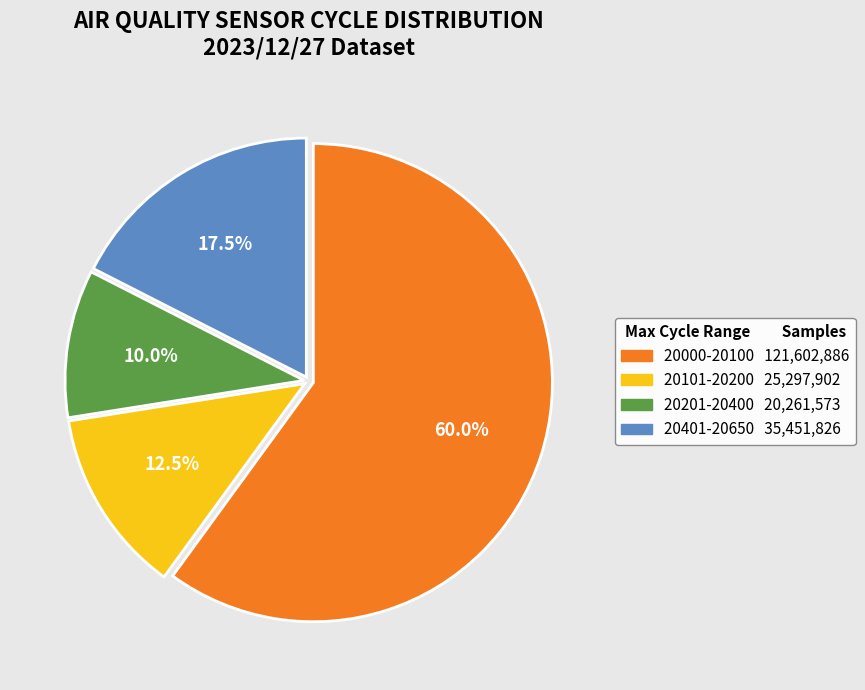

Is there any slice that represents more than half of the pie?

Yes